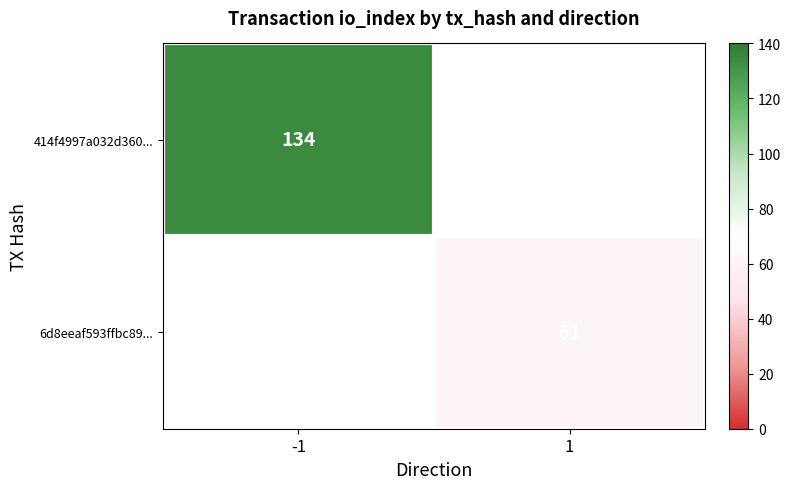

What is the maximum value shown in the chart?

134.0